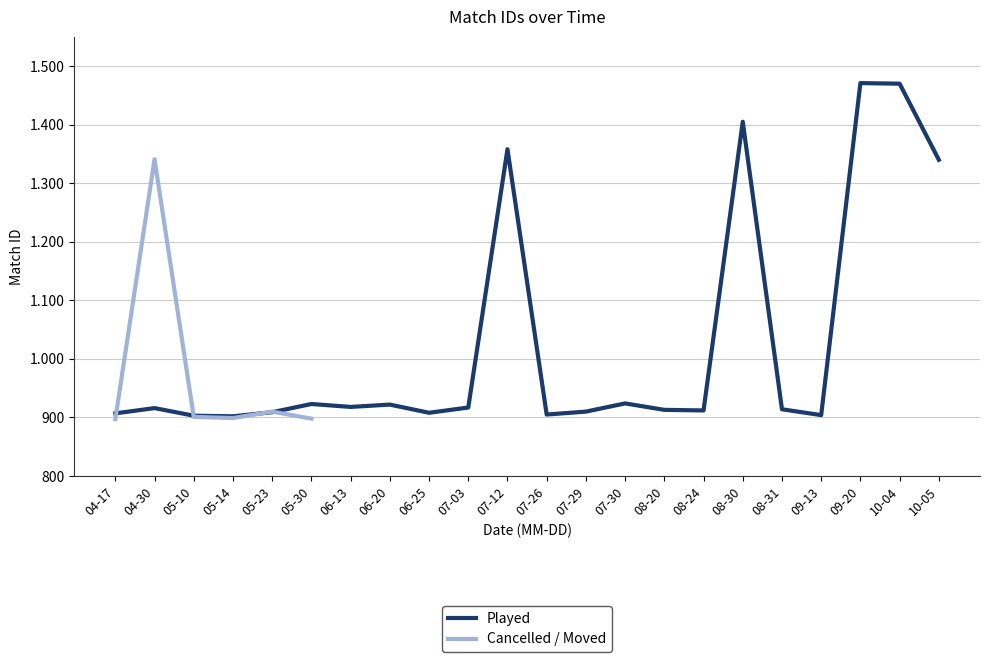

List the labels in order of value, largest first.

04-30, 05-23, 05-10, 05-14, 05-30, 04-17